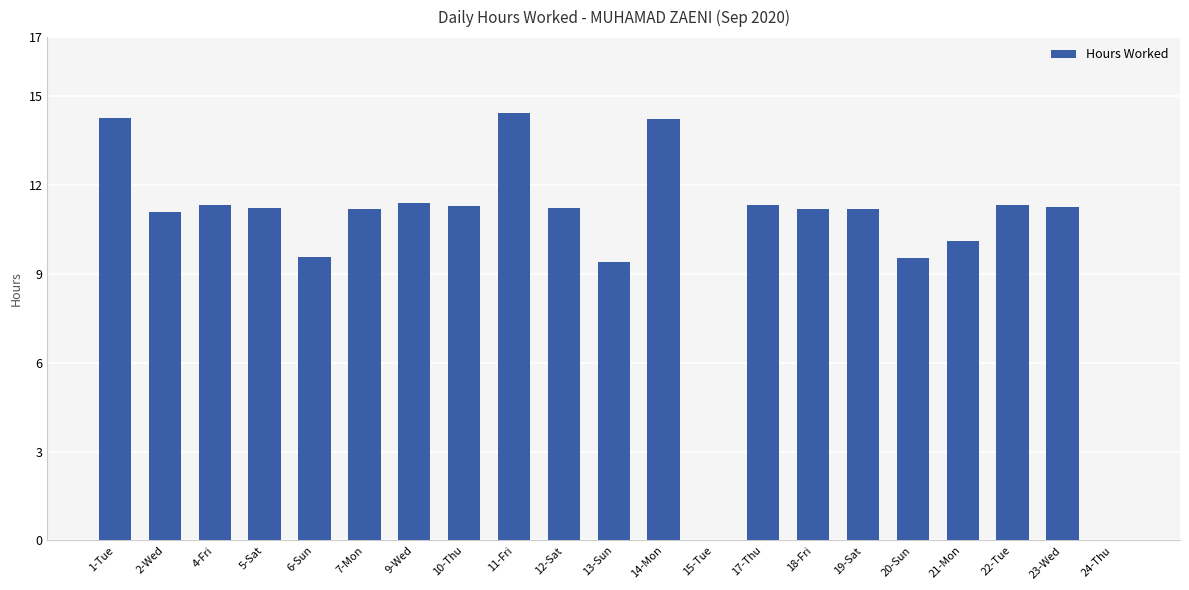

Is it true that the value at 6-Sun is 9.6?

True